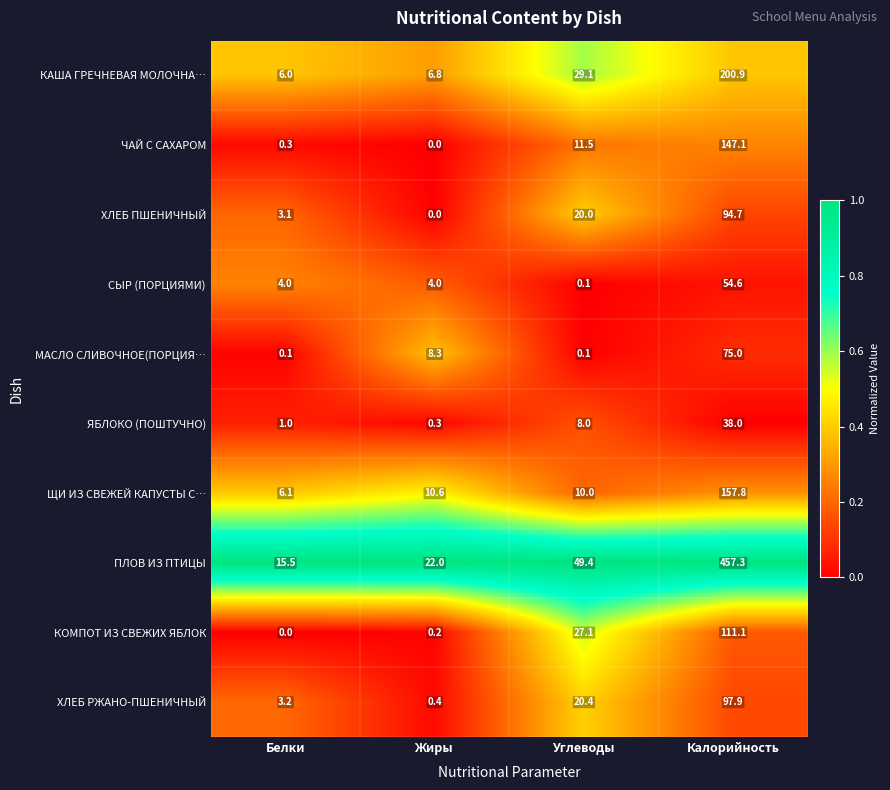

At which label does ЯБЛОКО (ПОШТУЧНО) reach its peak?

Калорийность